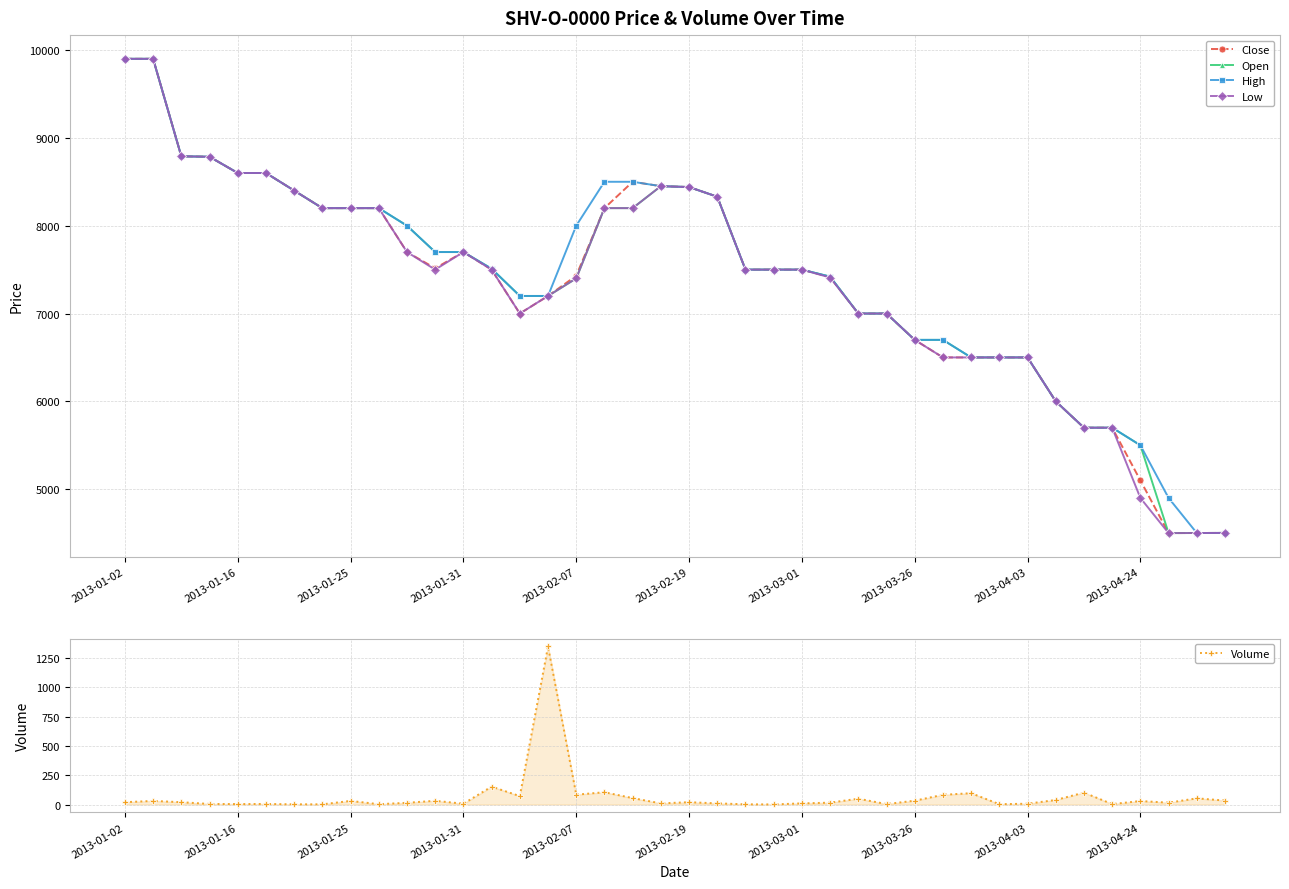

What is the highest value of the Open series?

9900